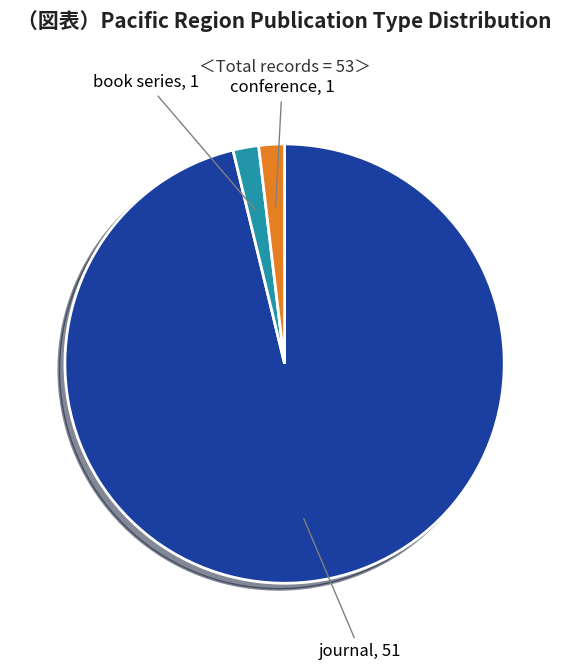

Does any single category account for the majority?

Yes